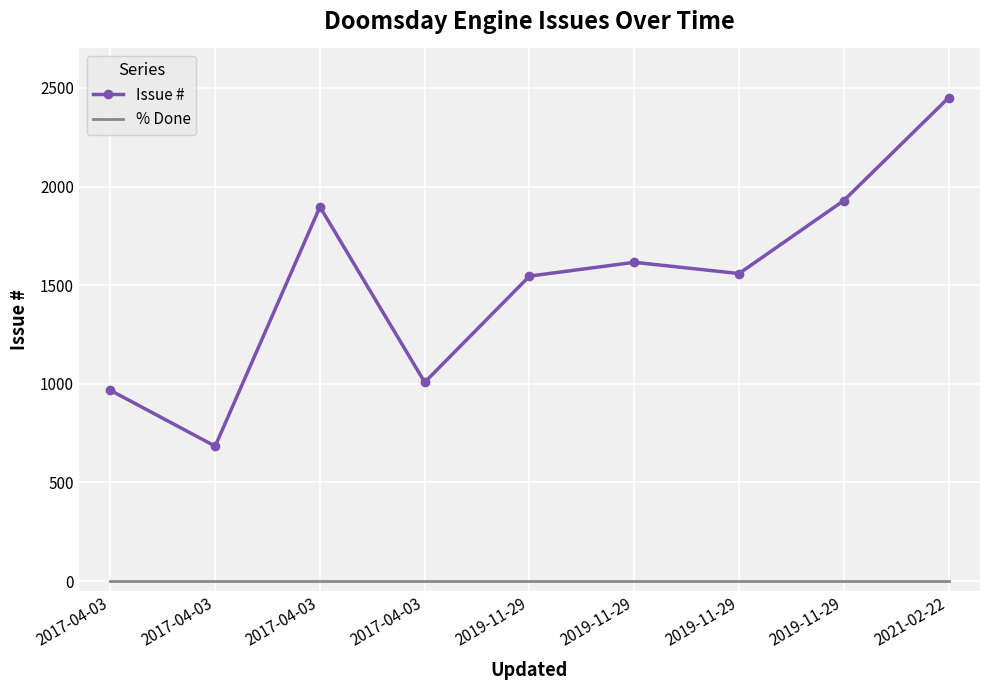

What are all the series names shown in the legend?

Issue #, % Done